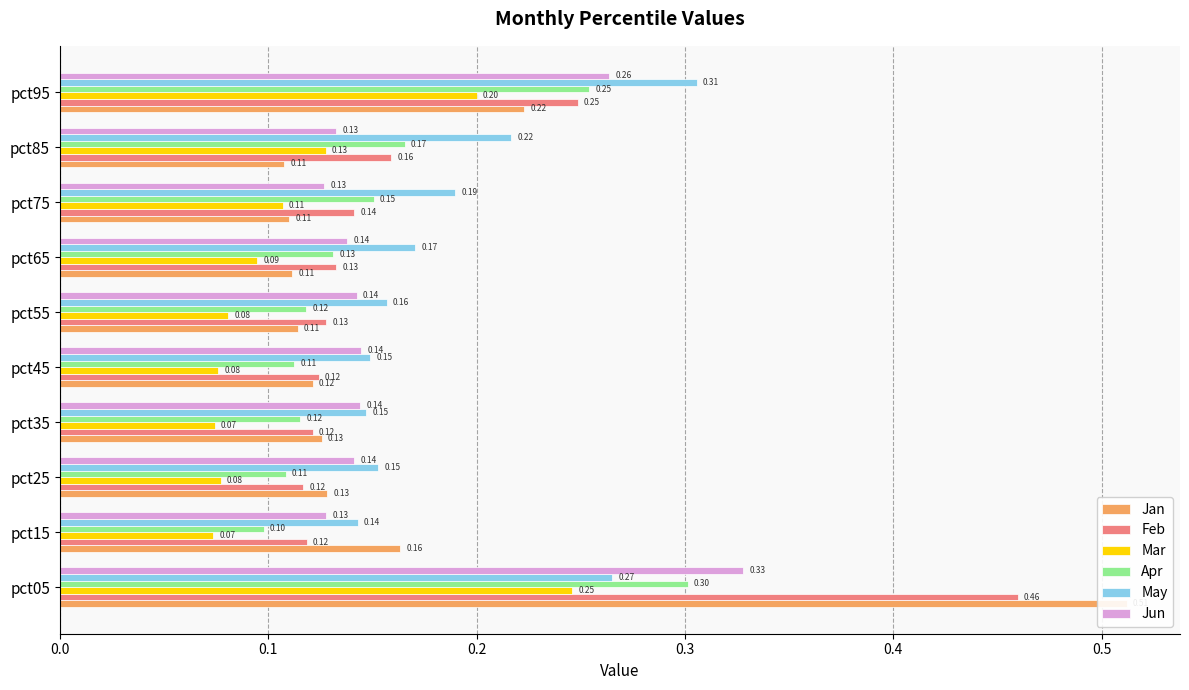

How many bars are there in total?

60